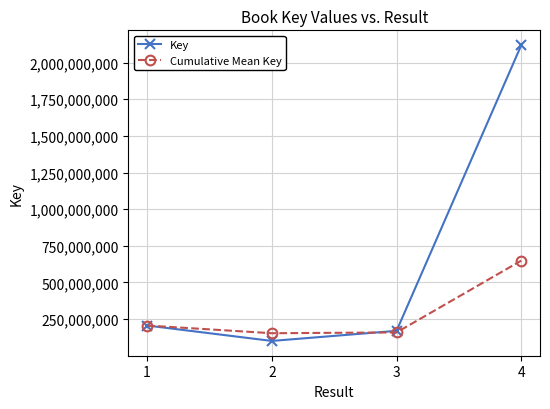

True or false: Key and Cumulative Mean Key cross at least once.

True